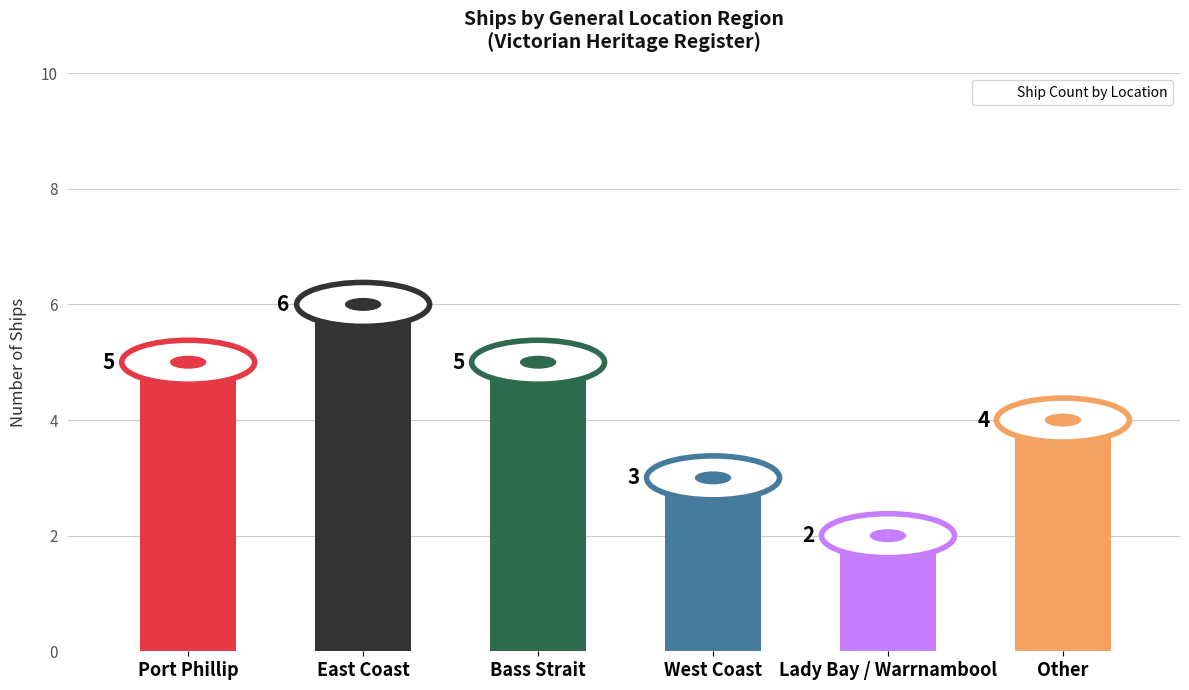

The chart shows a value of 8 at Bass Strait. True or false?

False